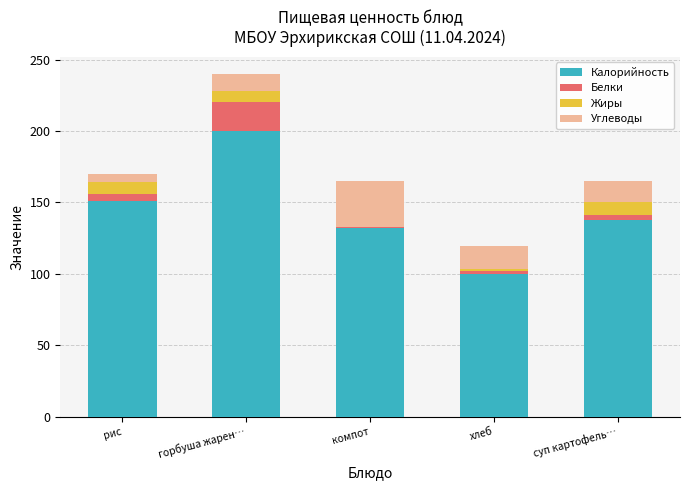

The Калорийность series shows 60.4 at компот. True or false?

False